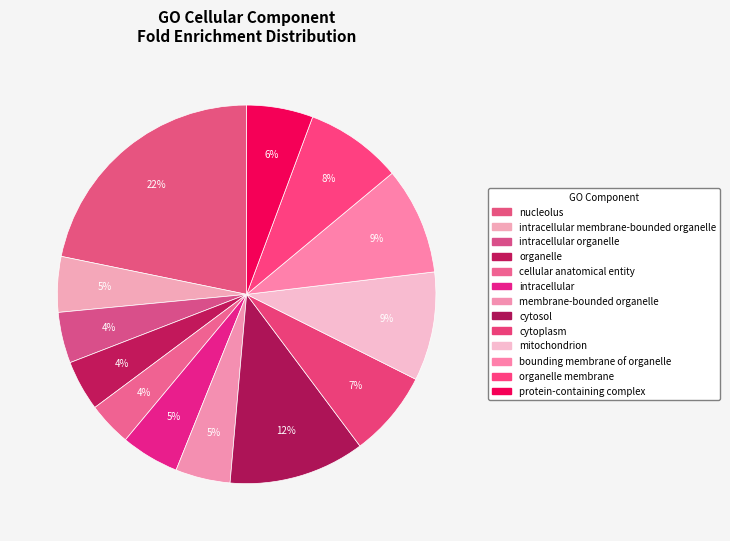

How many slices are in this pie chart?

13